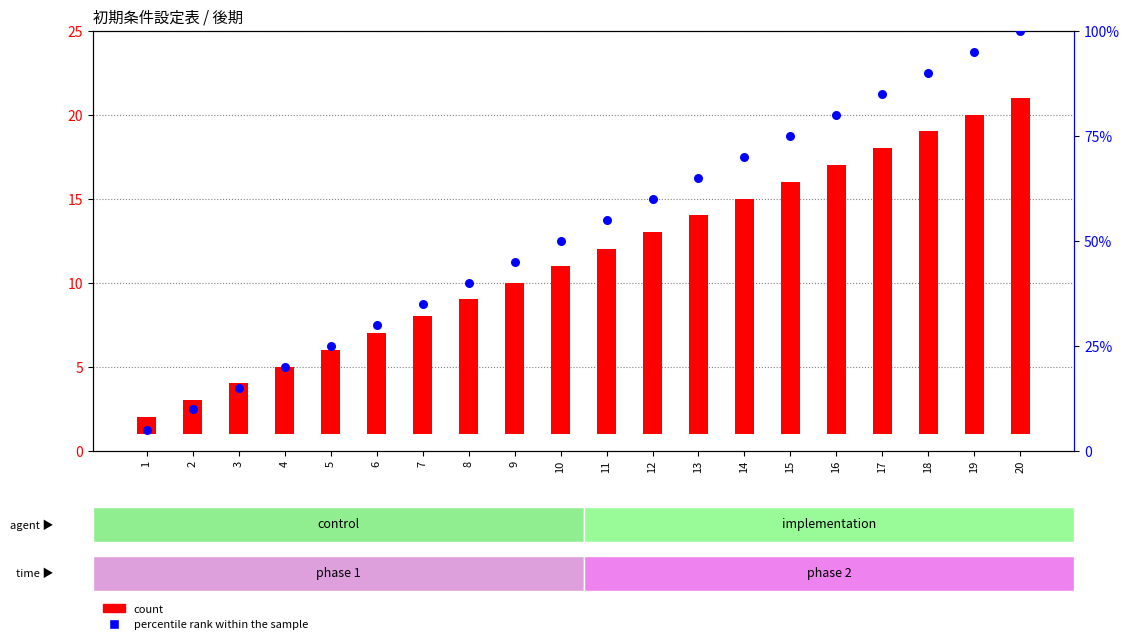

What is the total value across all series at 3?

18.0